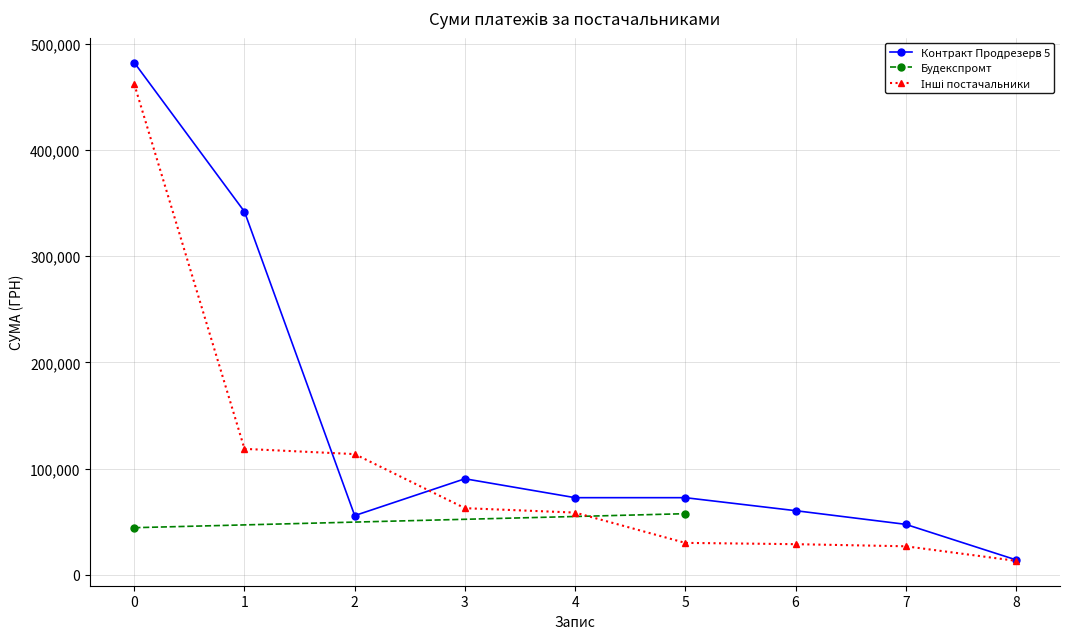

Which series has the largest range (max minus min)?

Контракт Продрезерв 5